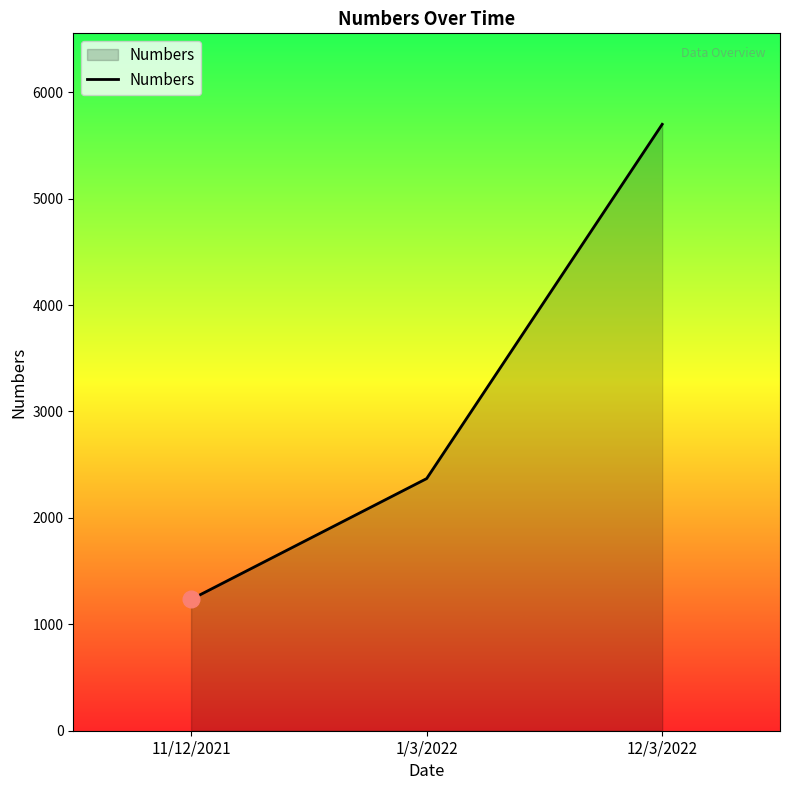

List the labels in order of value, smallest first.

11/12/2021, 1/3/2022, 12/3/2022